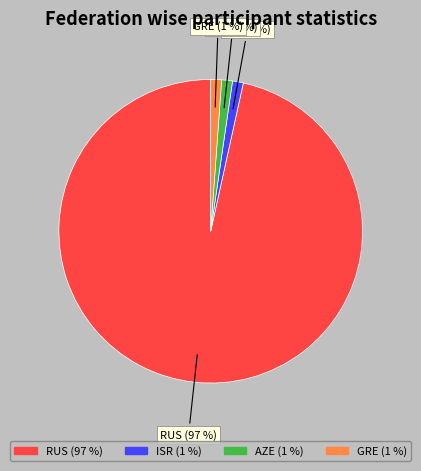

Combined, do AZE and GRE account for over 50%?

No